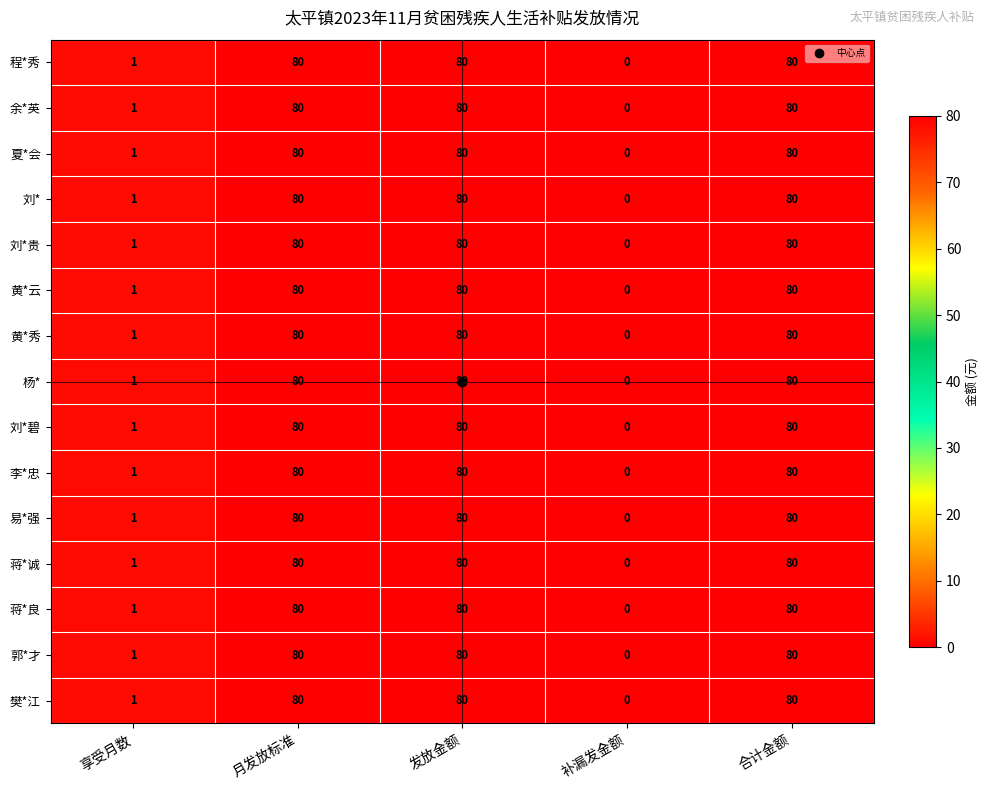

What is the difference between the maximum and minimum values in the 刘* series?

80